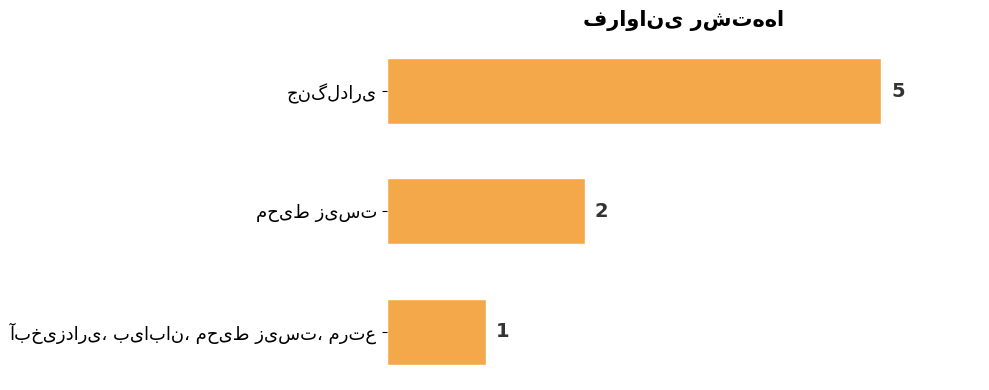

Reading bottom to top, list all the values displayed in this chart.

1	2	5